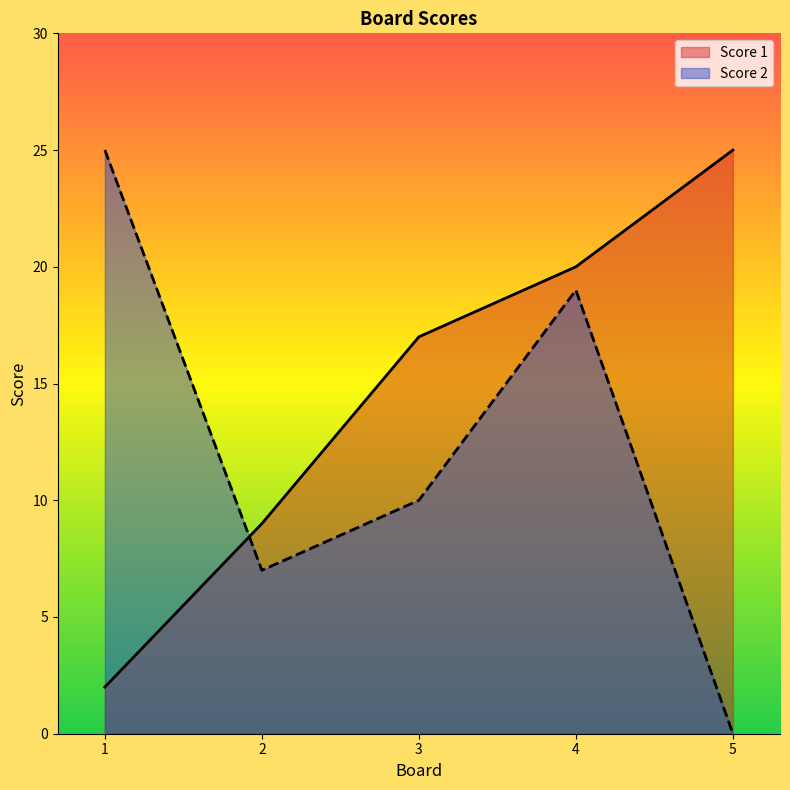

True or false: Score 2 has a value of 13 at 2.

False